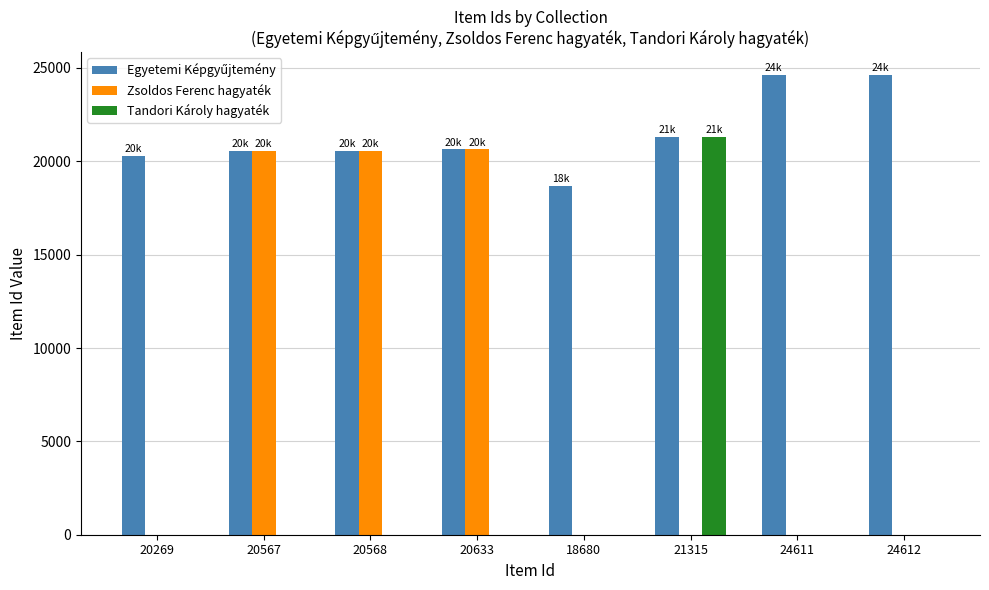

What is the sum of all Zsoldos Ferenc hagyaték values?

61768